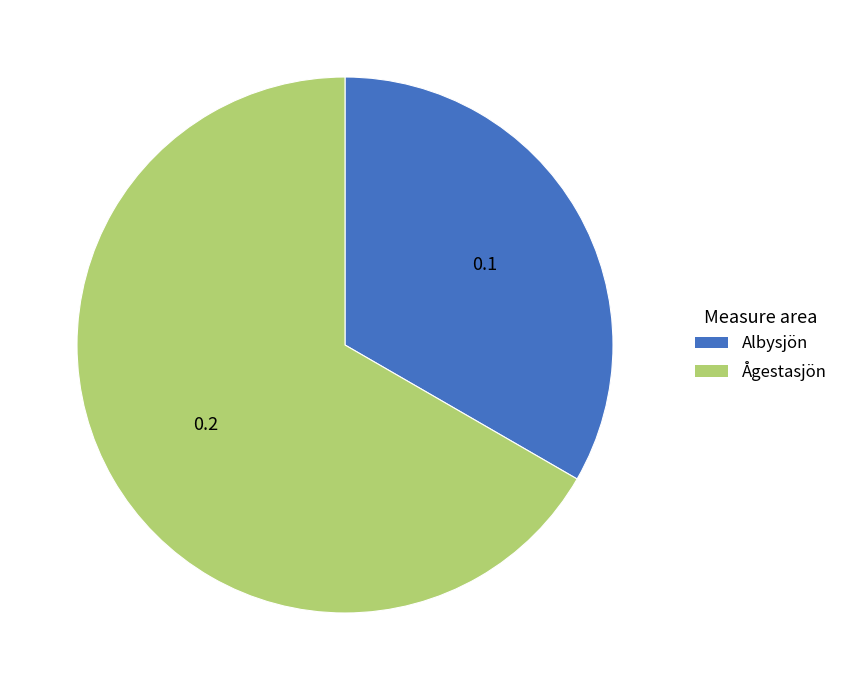

Which category has the biggest portion of the pie?

Ågestasjön